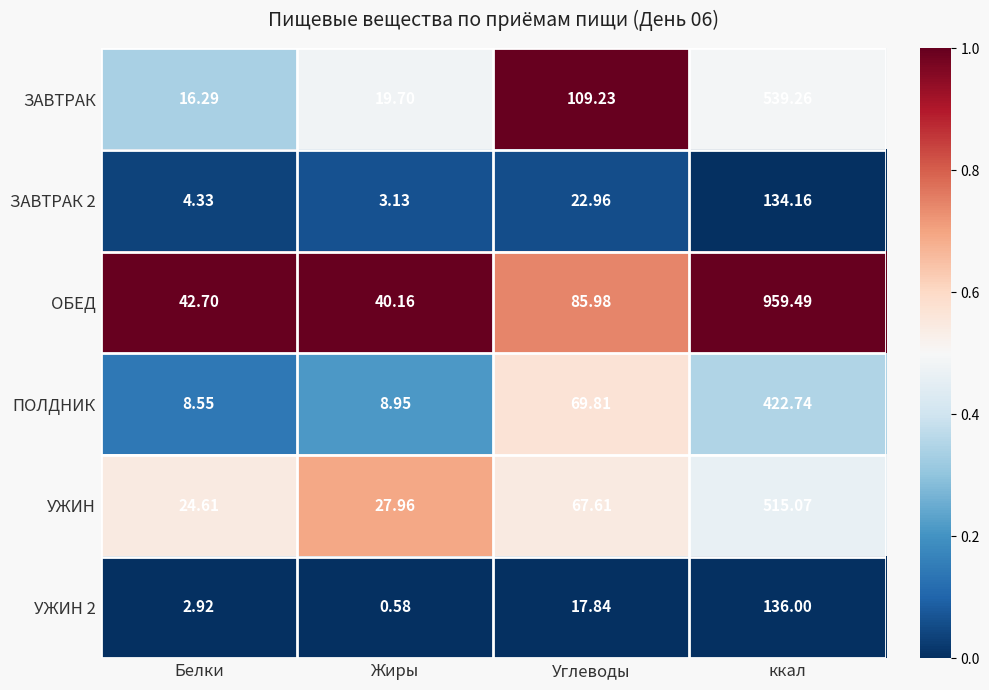

At which label does УЖИН first exceed 67?

Углеводы